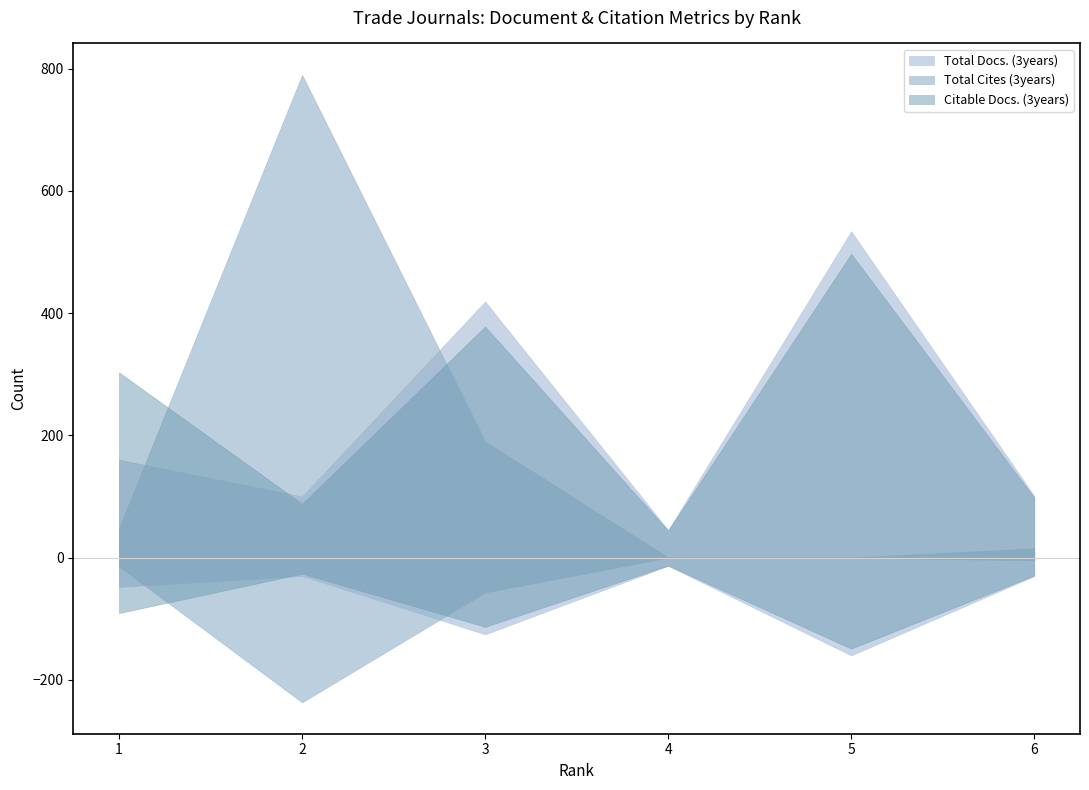

How many distinct data groups are displayed?

3